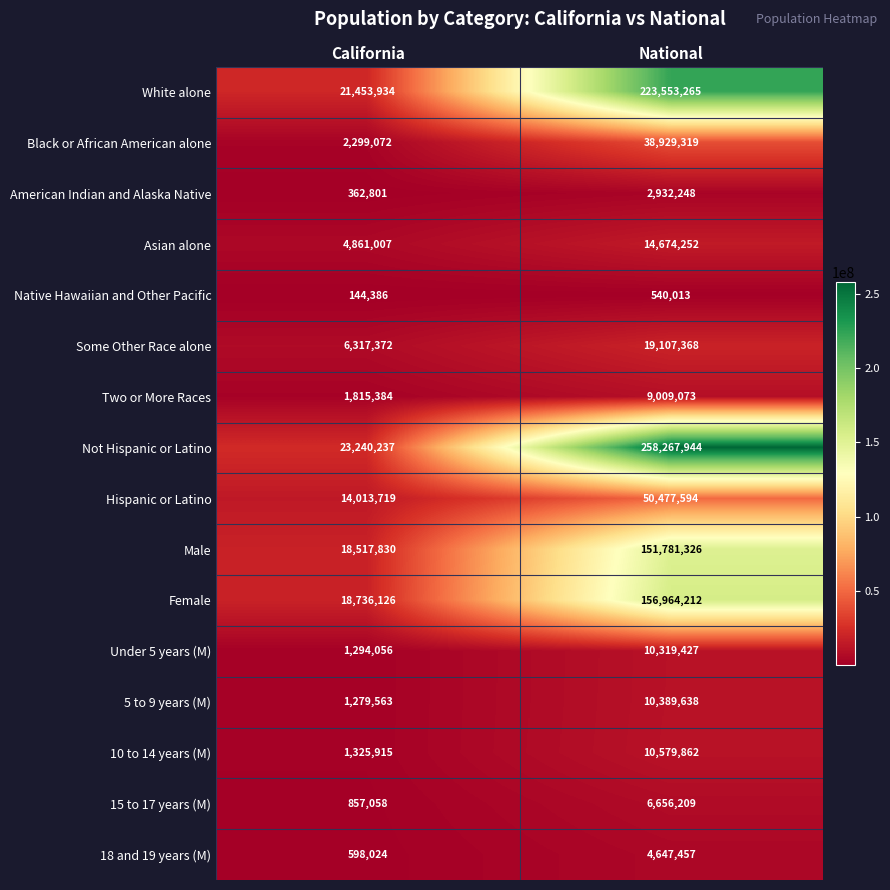

Read the White alone value at California, to the nearest 100.

21453900